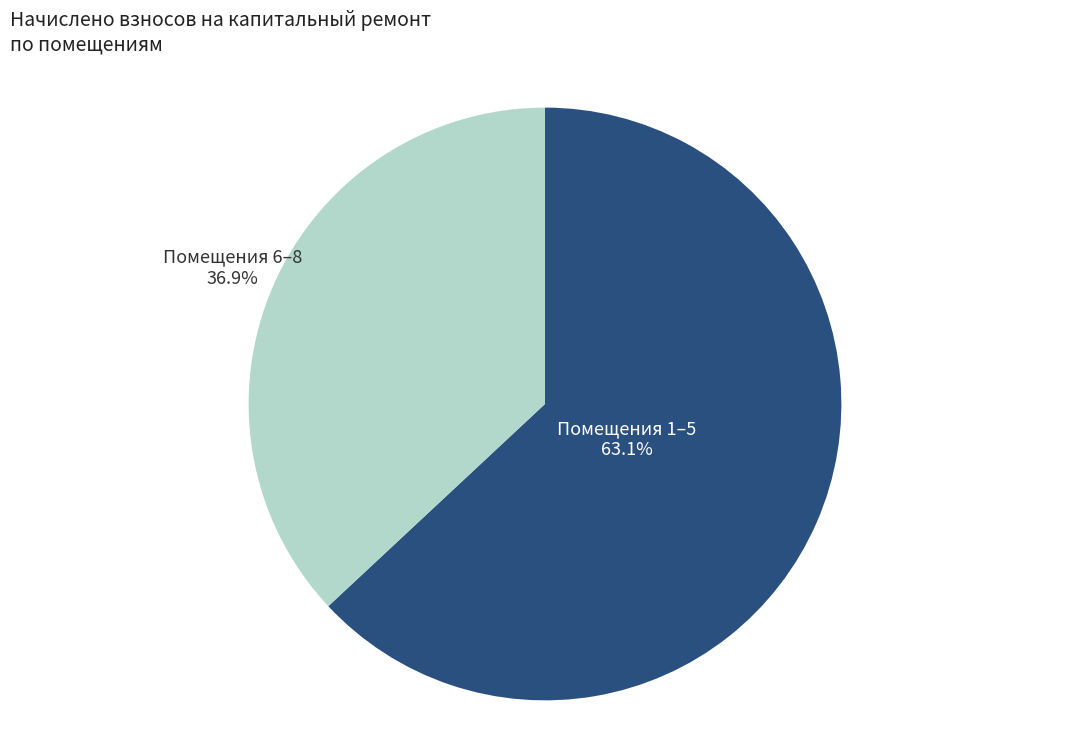

Approximately how many times larger is the value at Помещения 1–5 compared to Помещения 6–8?

1.7